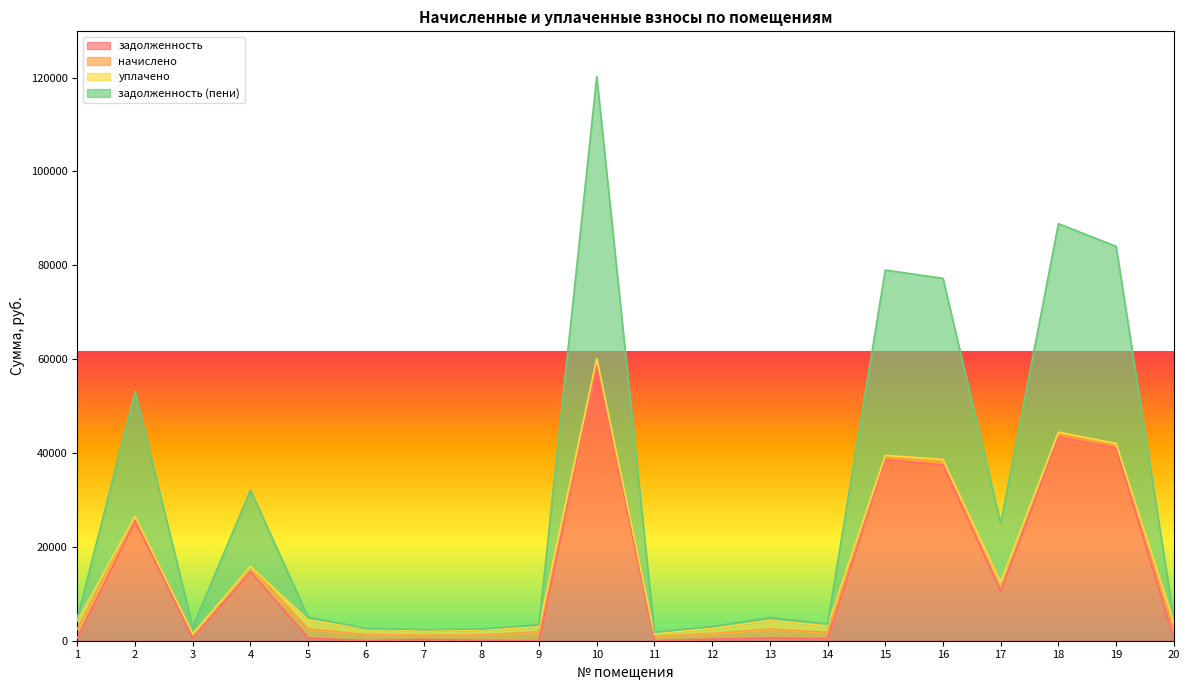

What is the highest value of the задолженность series?

58766.2